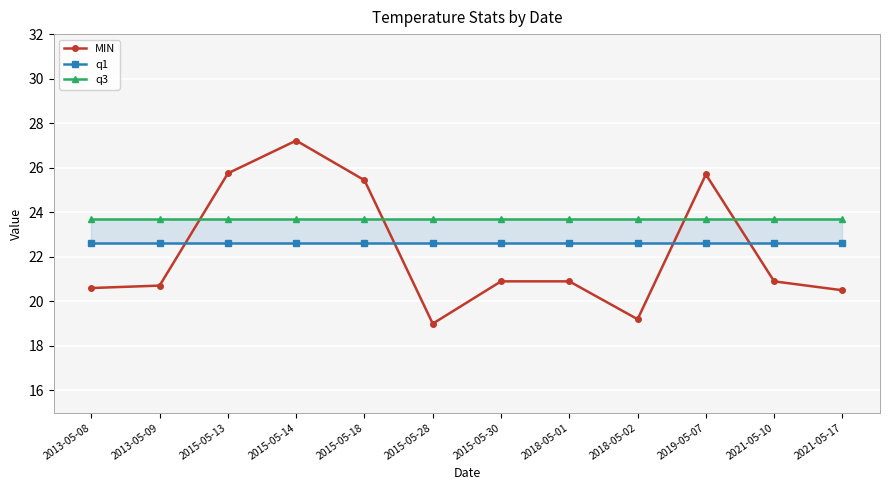

Rank the series by their maximum value, from lowest to highest.

q1, q3, MIN